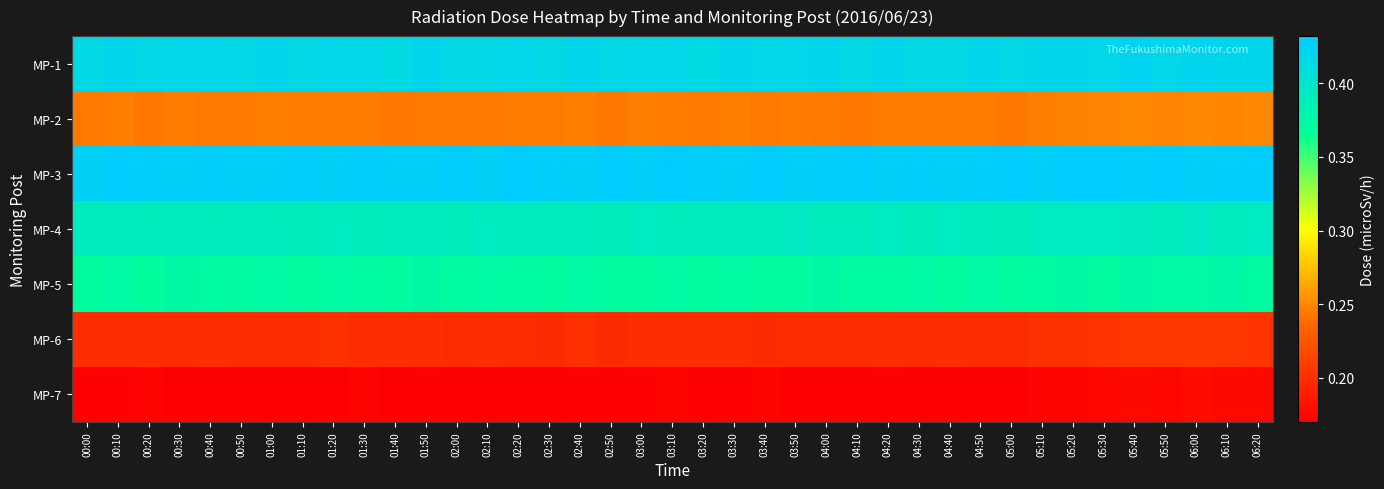

Which series has the widest spread of values?

MP-1